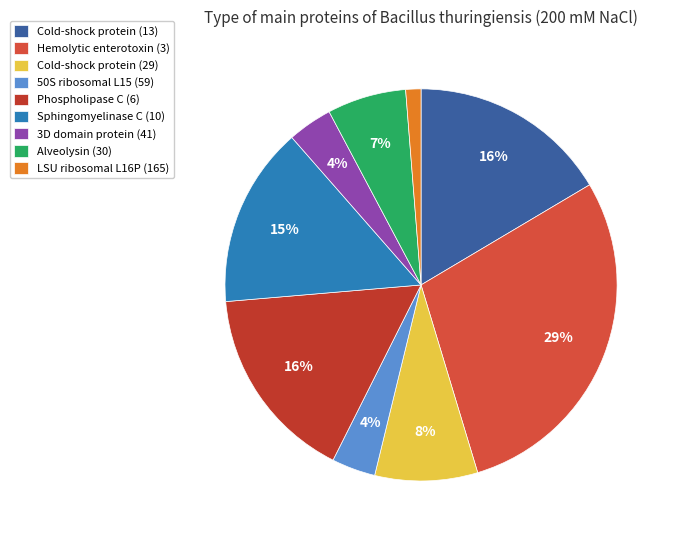

How many segments does this pie chart have?

9